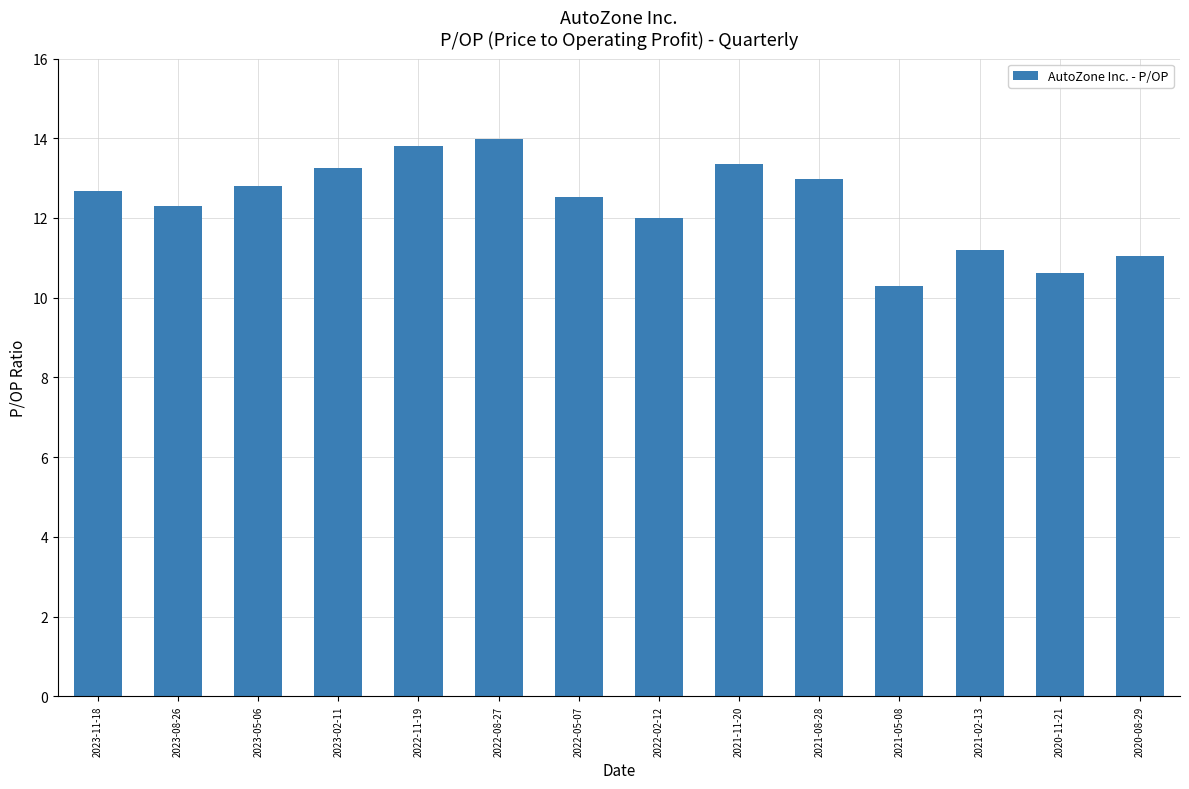

What is the smallest value displayed?

10.3